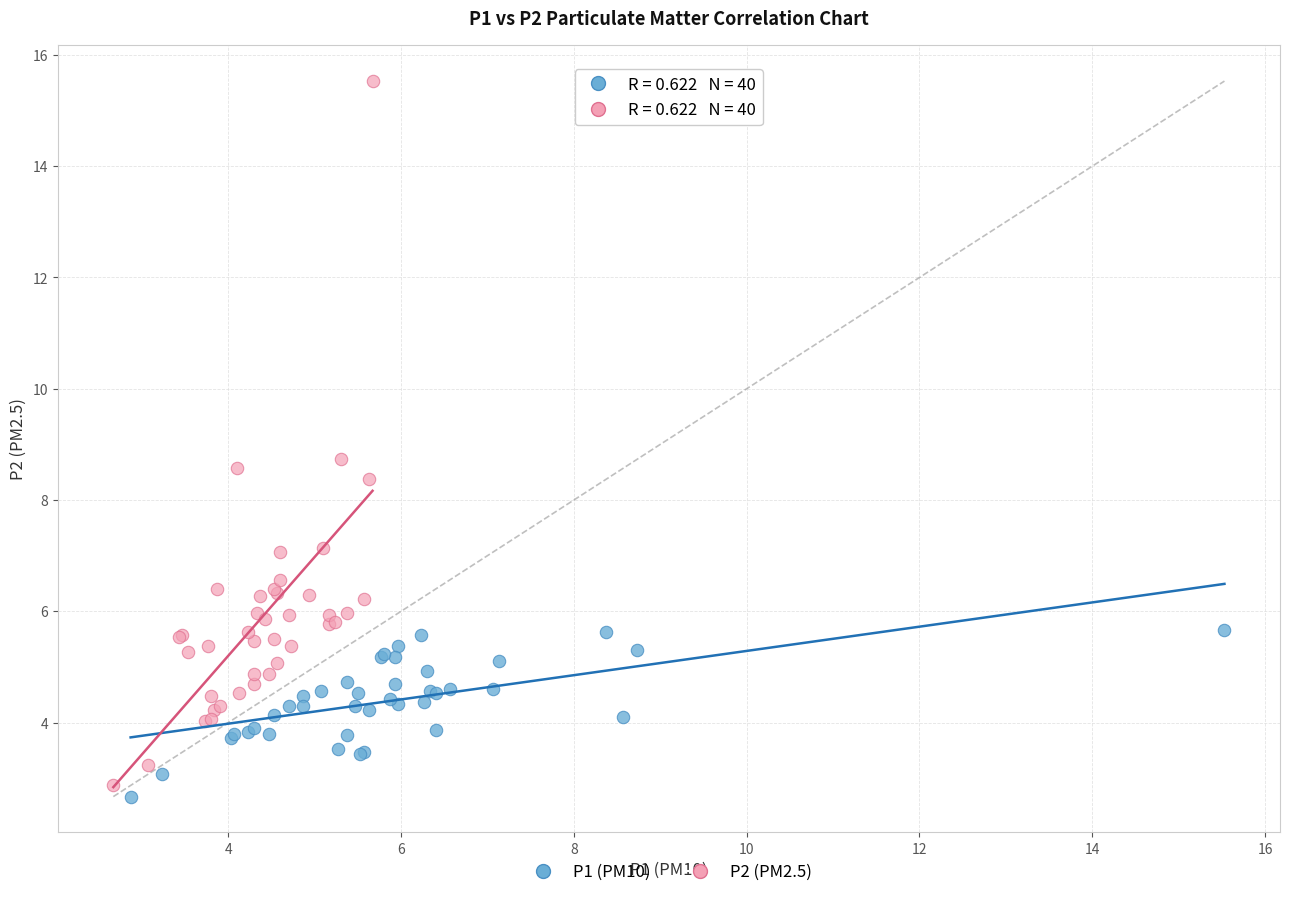

Which series has the widest spread of Y values?

P2 (PM2.5)